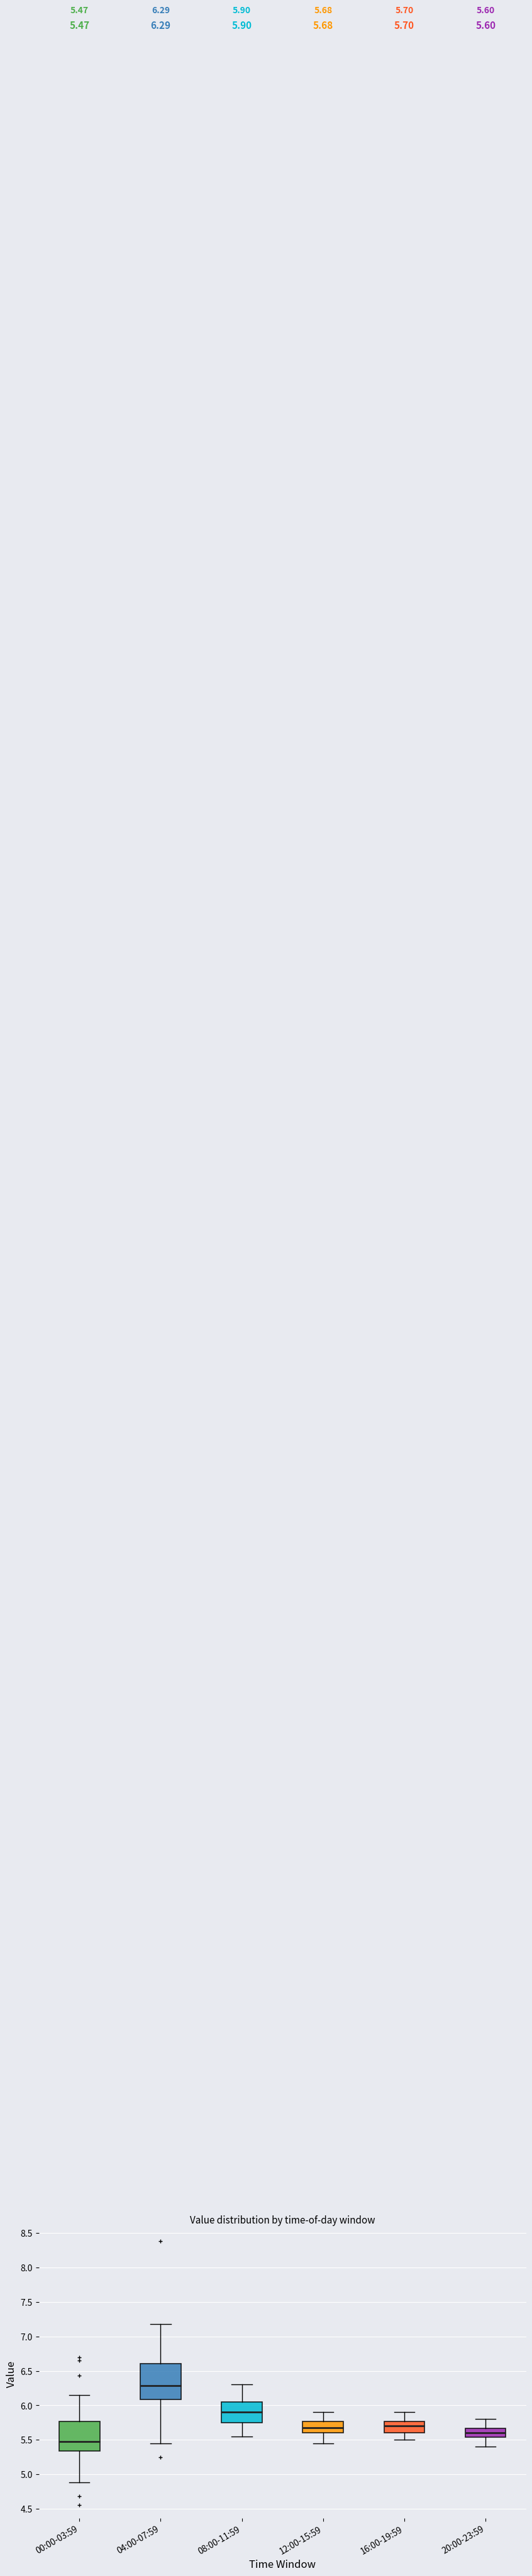

Which box has the lowest median line?

00:00-03:59